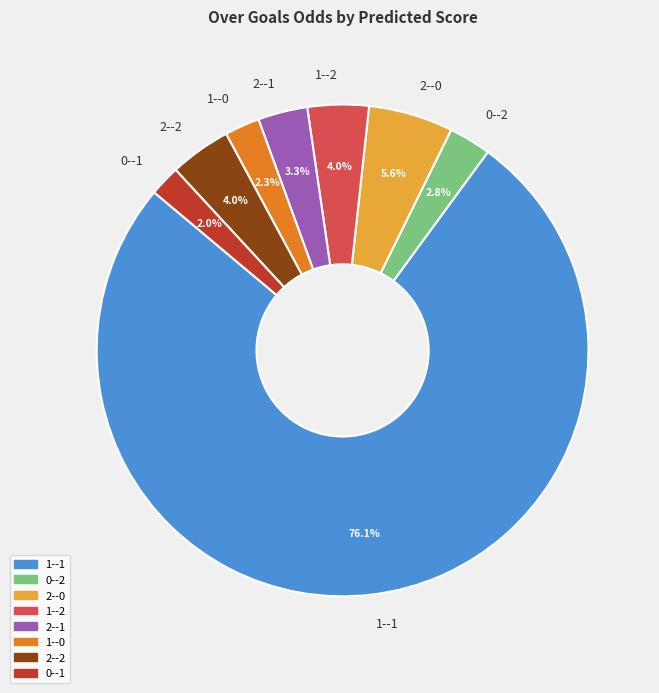

Which slice is the largest?

1--1